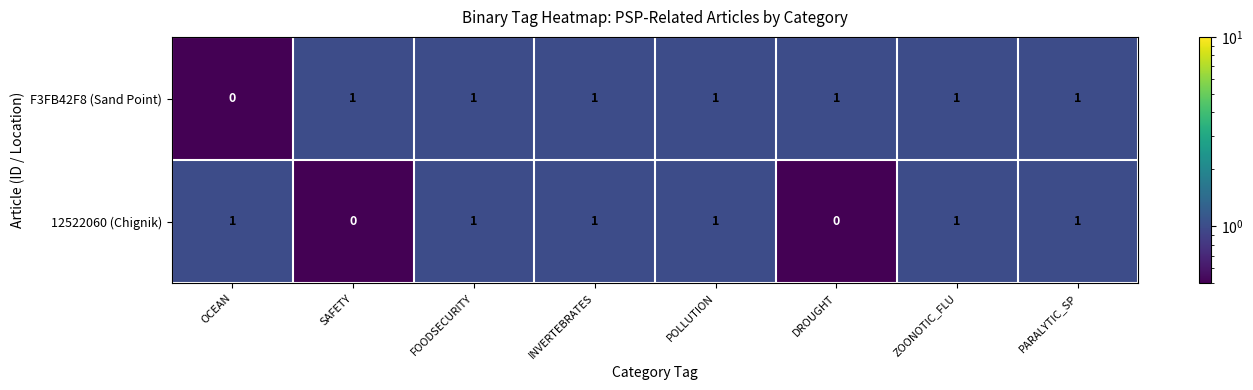

Which category has the lowest value in the F3FB42F8 (Sand Point) series?

OCEAN